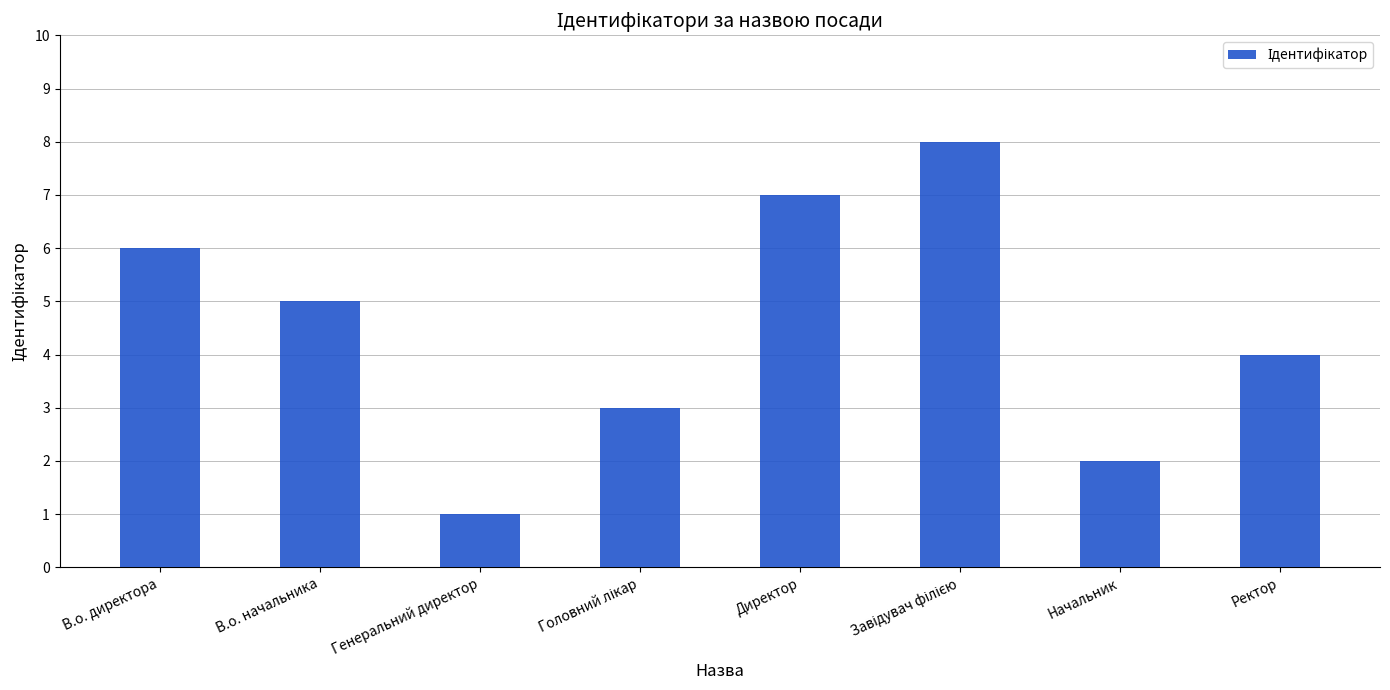

How many values are between 3 and 7?

5